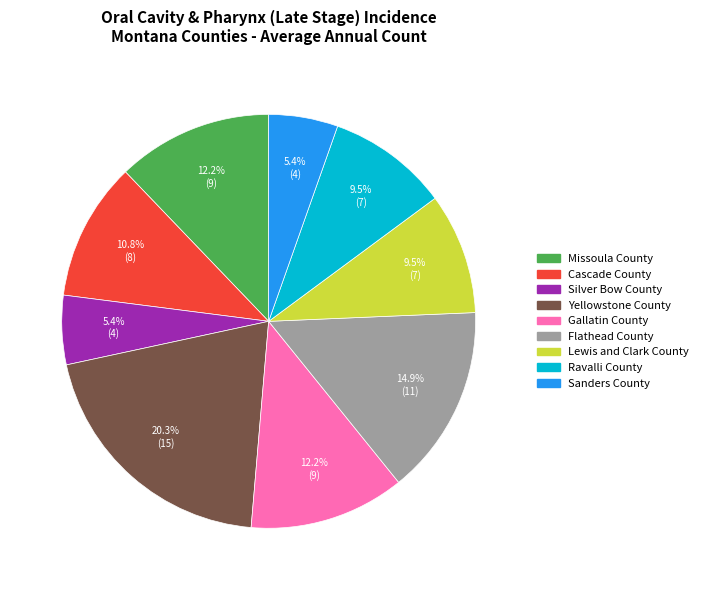

Combined, what portion of the pie is Flathead County and Silver Bow County?

20.3%